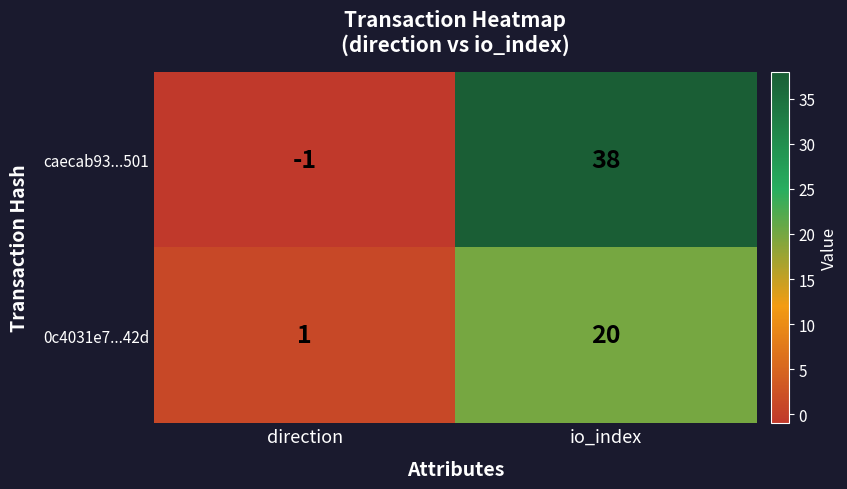

How many series are shown in this chart?

2